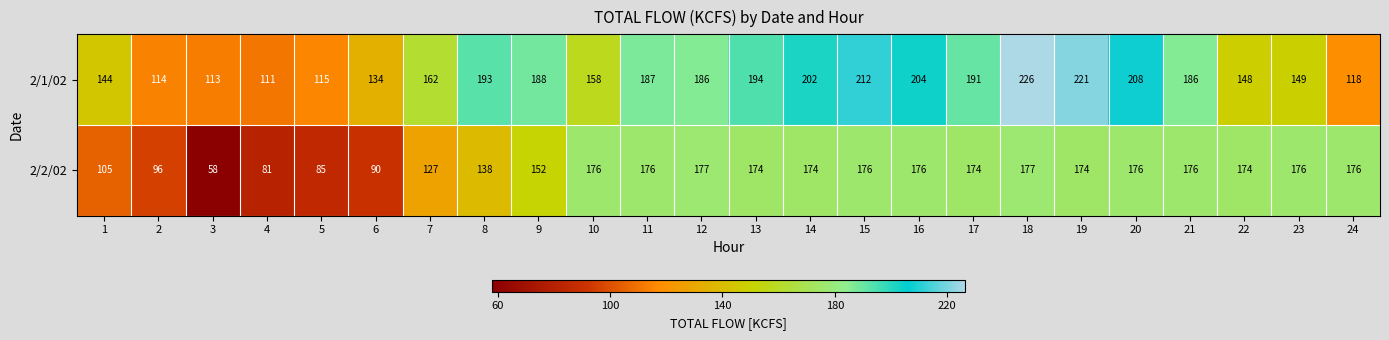

What is the difference between the maximum and minimum values in the 2/2/02 series?

119